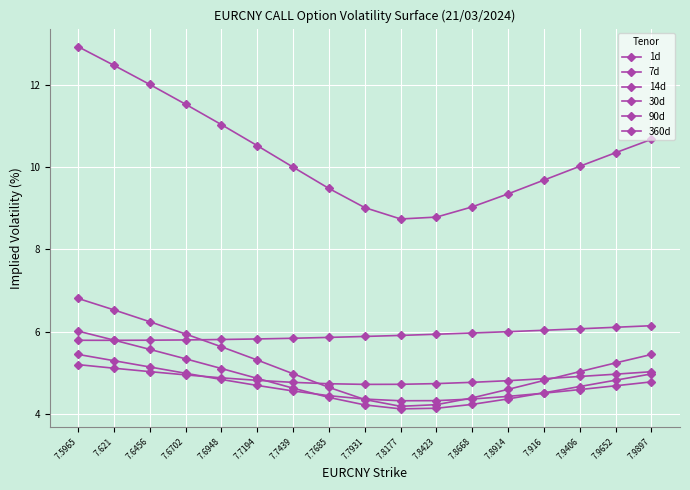

In 360d, how many points are lower than both neighbors (excluding endpoints)?

1